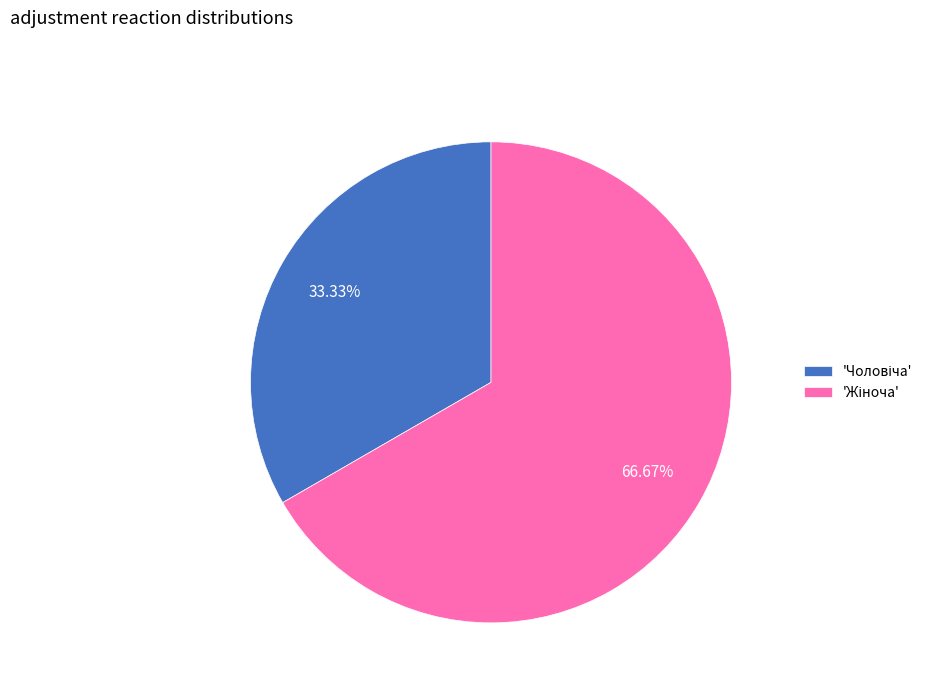

To the nearest percent, what is the average slice percentage?

50%